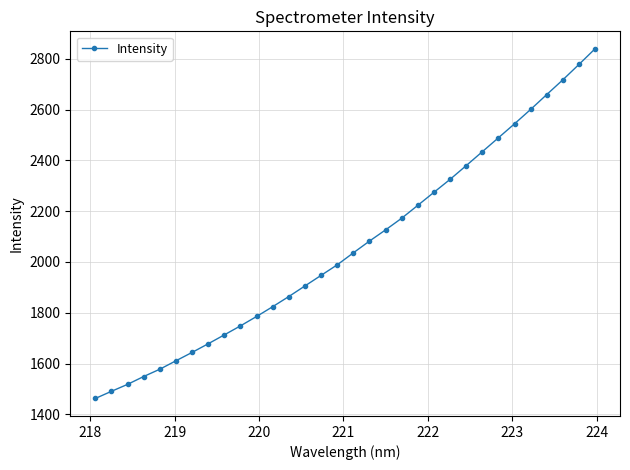

Count the number of data series in this chart.

1